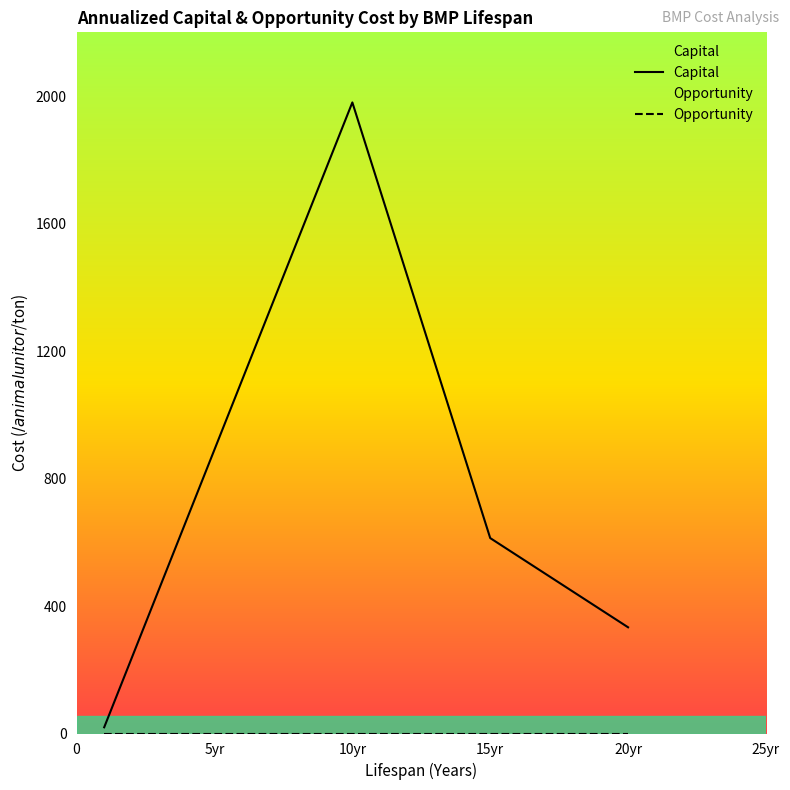

True or false: Capital has a value of 1980.1 at 10yr.

True